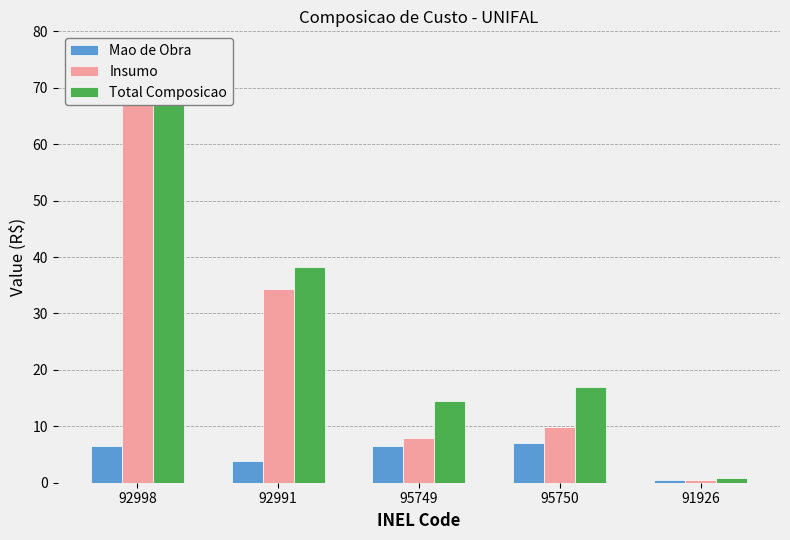

The Insumo series shows 68.3 at 92998. True or false?

True